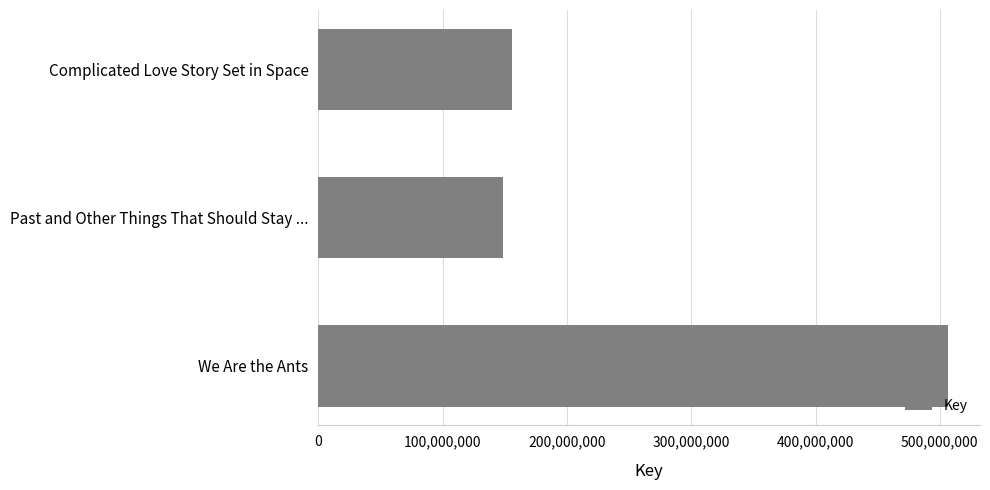

How many values are below 155693090?

1